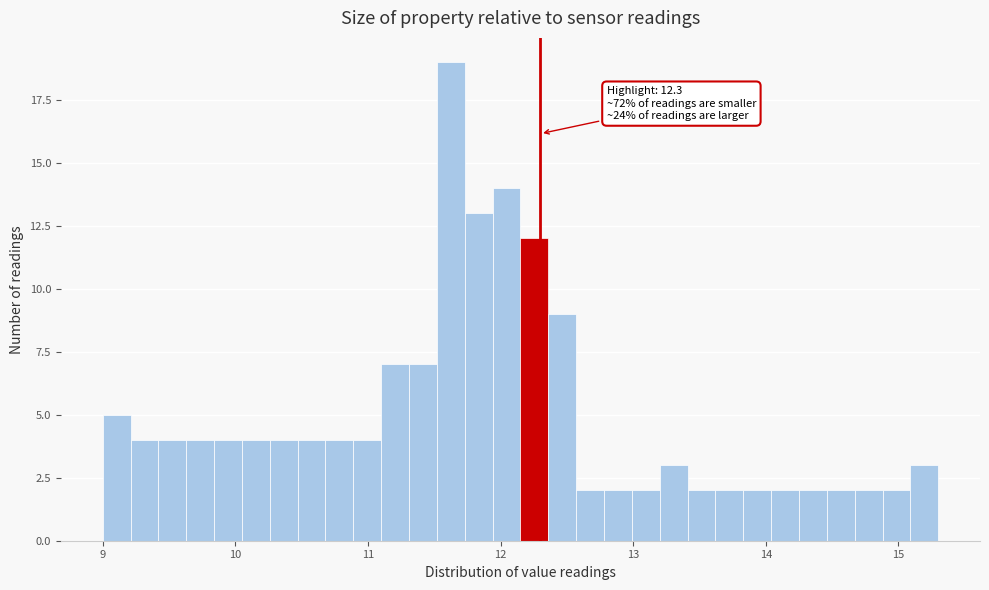

Read against the x-axis, roughly where is the centre of the tallest bar?

11.6